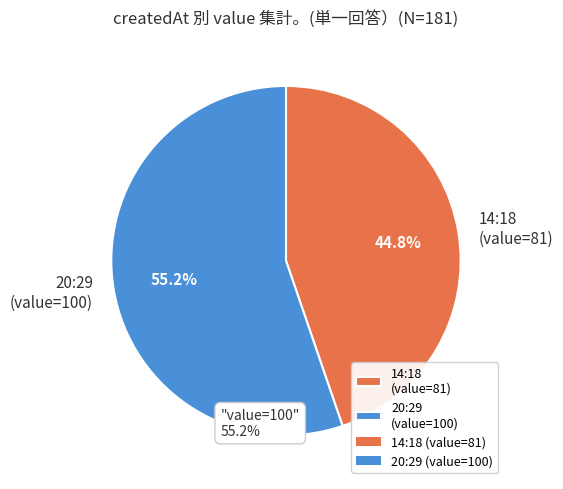

Approximately how many times larger is the value at 20:29 (value=100) compared to 14:18 (value=81)?

1.2